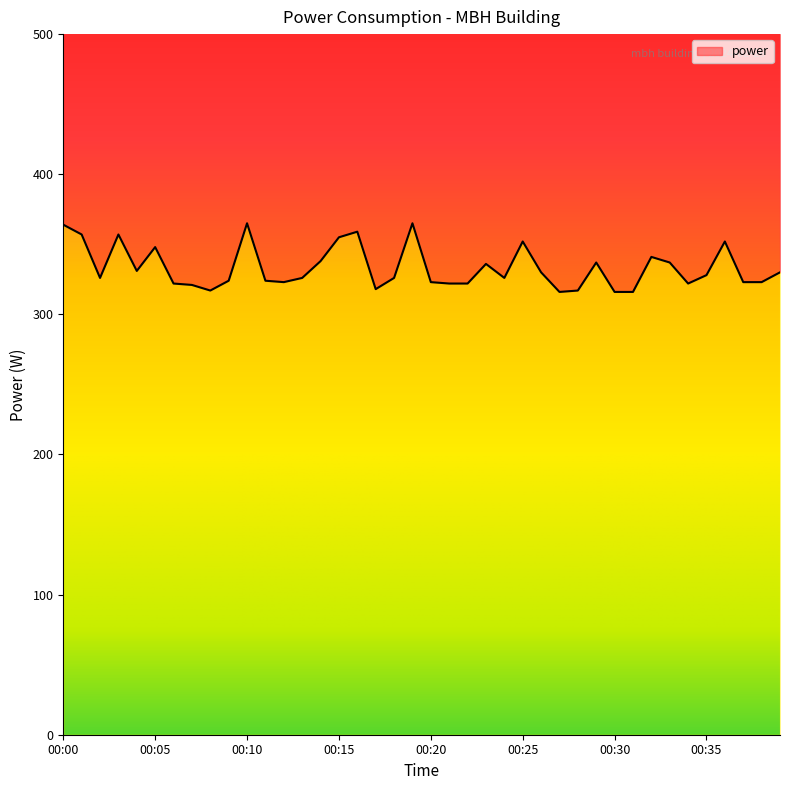

What is the average value?

333